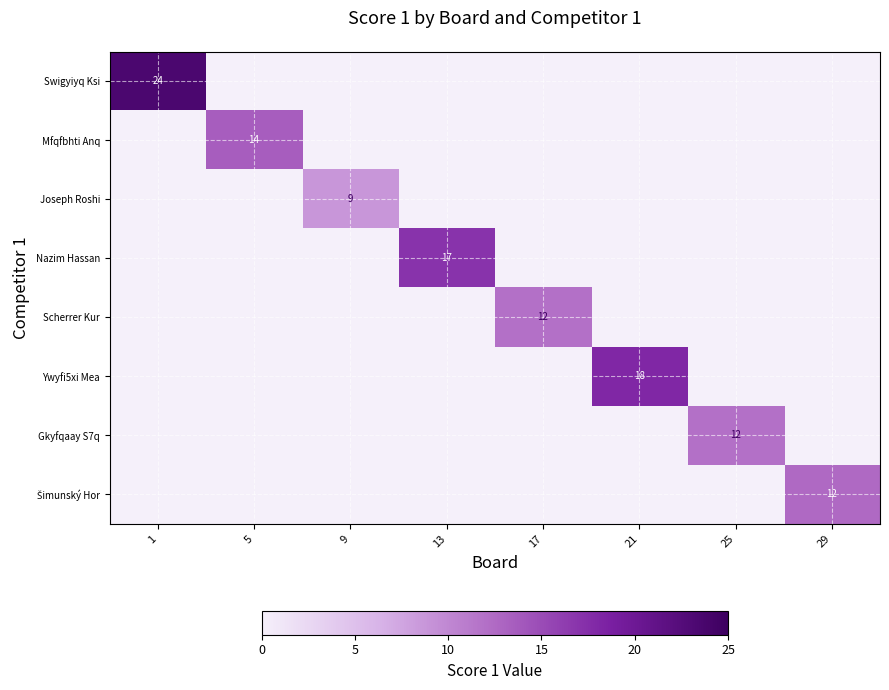

Which category has the highest value across all series?

1